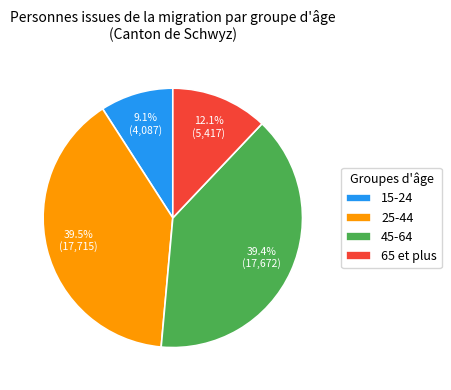

True or false: 25-44 accounts for 53% of the total.

False